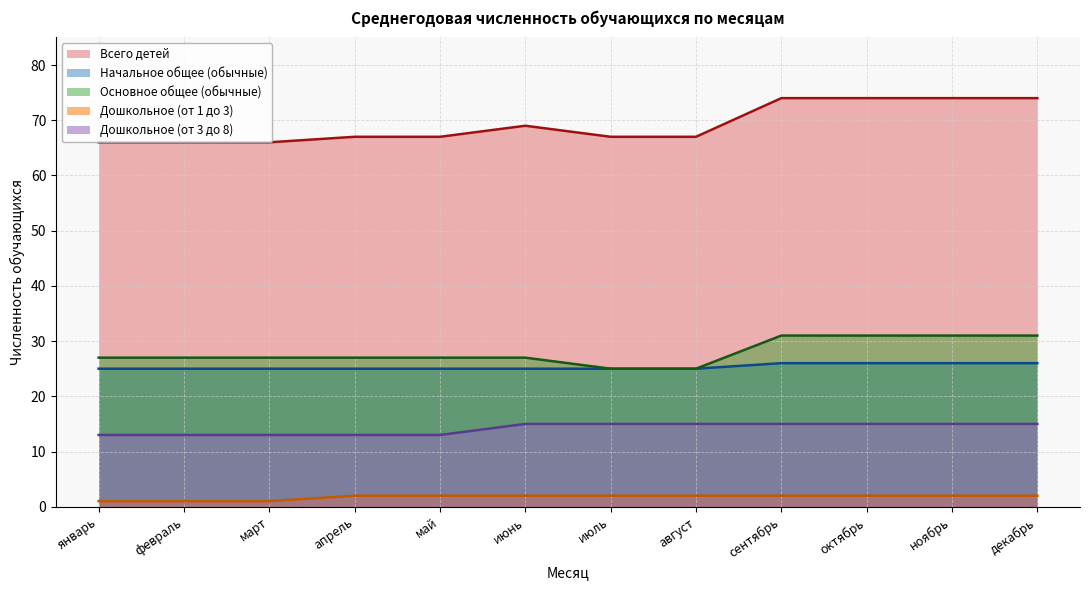

Which series has the largest total across all categories?

Всего детей